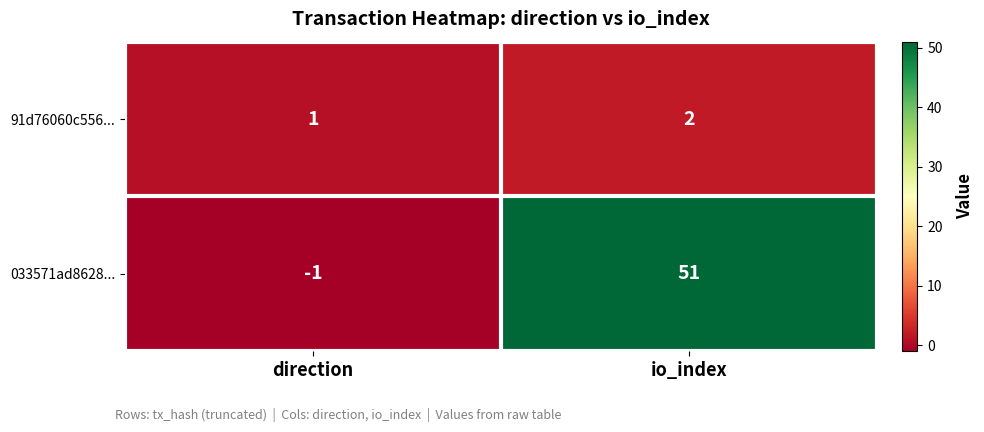

Which series has the largest range (max minus min)?

033571ad8628...